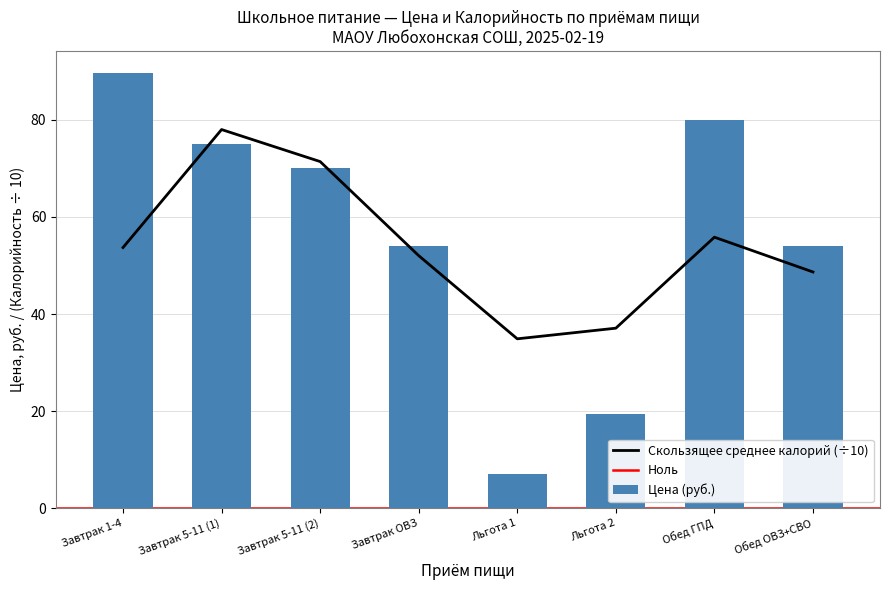

What is the ratio of the value at Льгота 2 to the value at Обед ГПД?

0.2